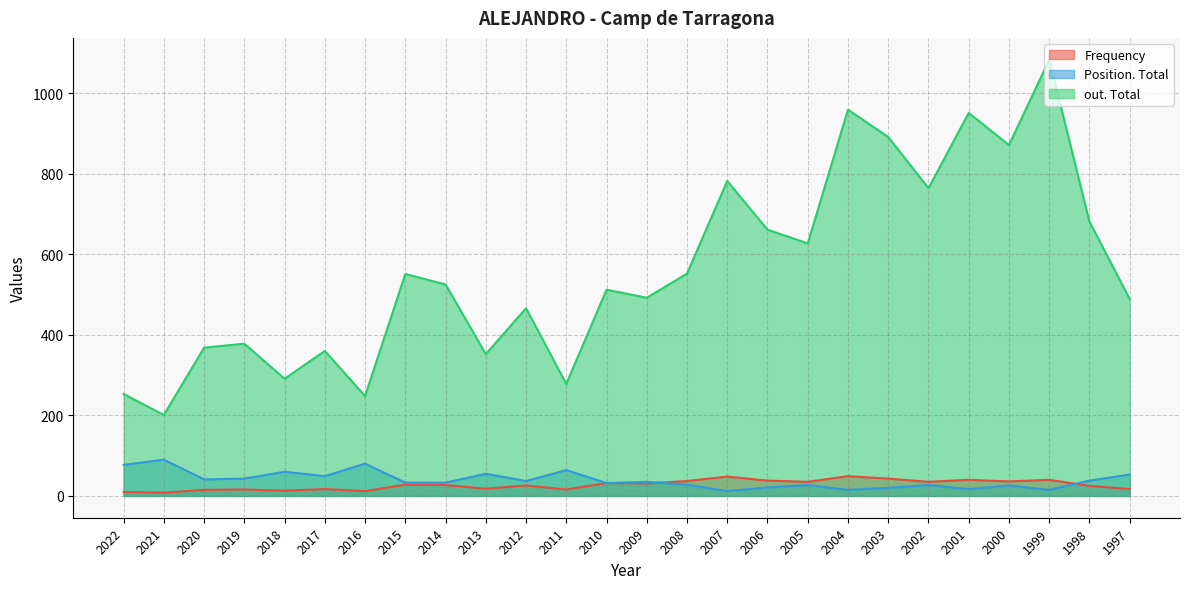

Reading right to left, transcribe all the data shown in this chart.

Frequency: 17	25	40	36	40	35	43	49	35	38	48	37	31	32	16	26	18	27	28	12	17	13	16	15	8	10
Position. Total: 53	38	15	26	17	27	20	15	27	21	12	28	35	32	64	37	55	33	33	80	49	60	43	41	90	77
out. Total: 489	681	1083	871	951	764	891	959	627	661	782	552	492	512	278	466	352	525	551	248	360	291	378	368	201	253